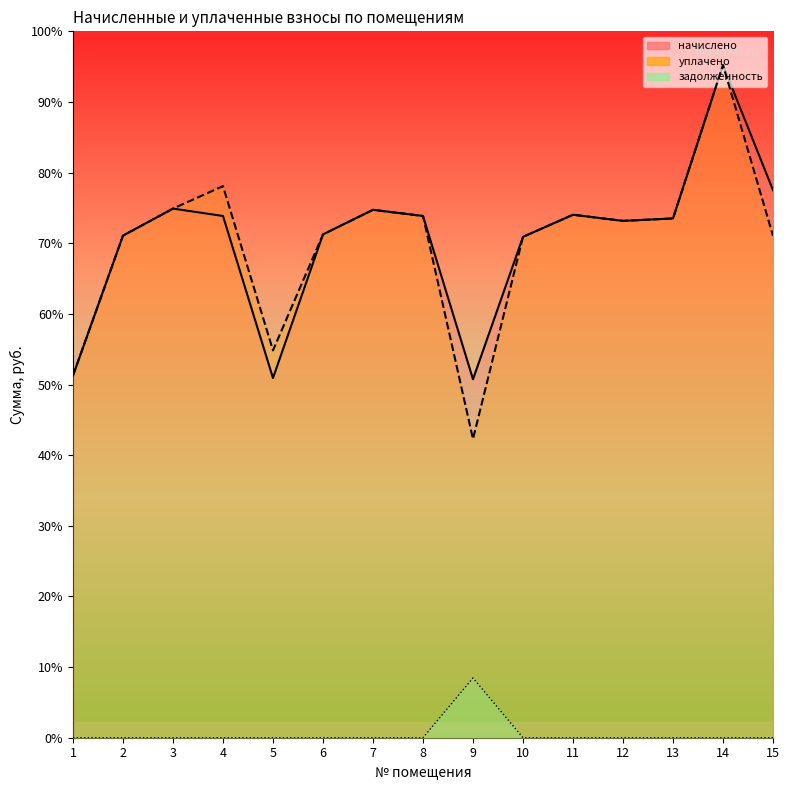

Read the начислено value at 11.

6543.4